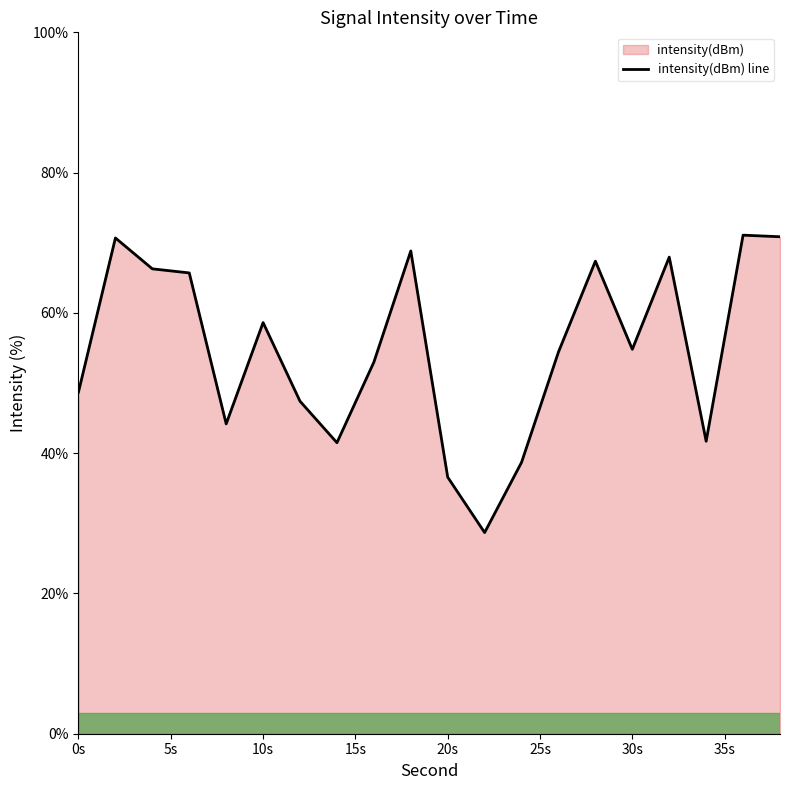

True or false: the data shows 95.3 at 30s.

False